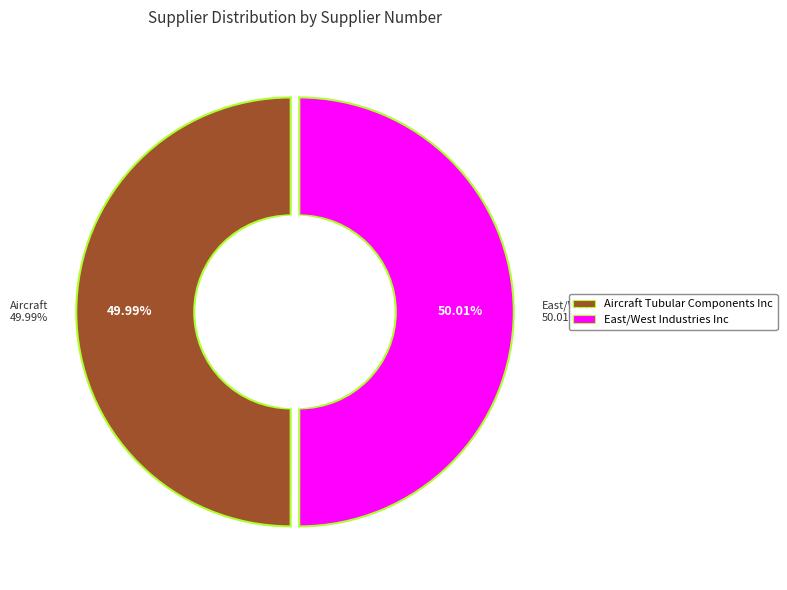

How many segments does this pie chart have?

2